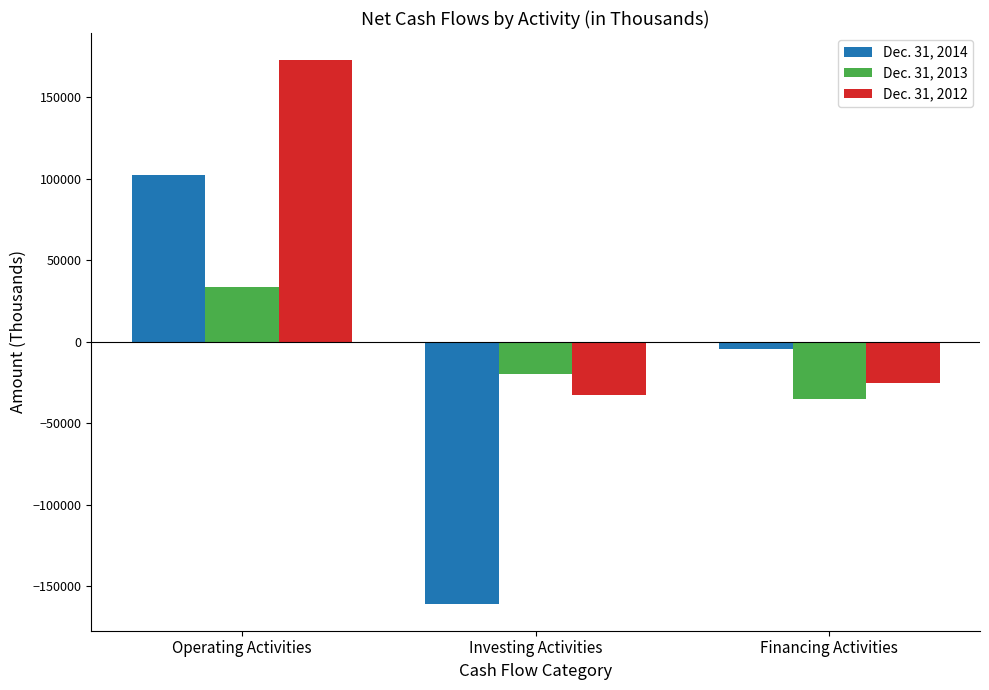

At Financing Activities, list the series in order from largest to smallest.

Dec. 31, 2014, Dec. 31, 2012, Dec. 31, 2013